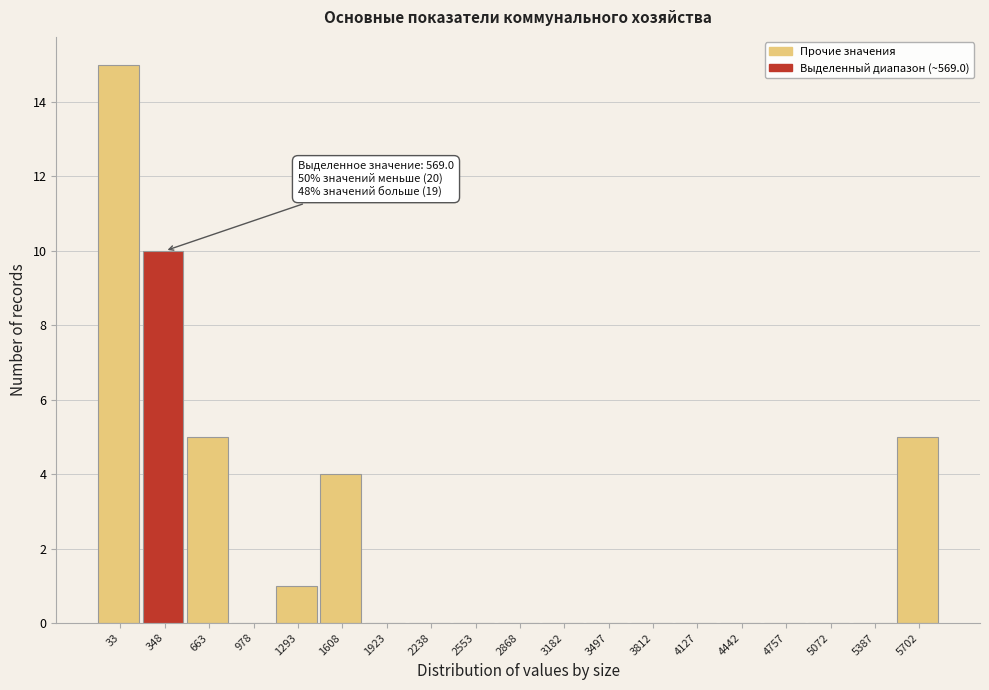

Reading left to right, what are all the values shown in this chart?

33=15	348=10	663=5	978=0	1293=1	1608=4	1923=0	2238=0	2553=0	2868=0	3182=0	3497=0	3812=0	4127=0	4442=0	4757=0	5072=0	5387=0	5702=5